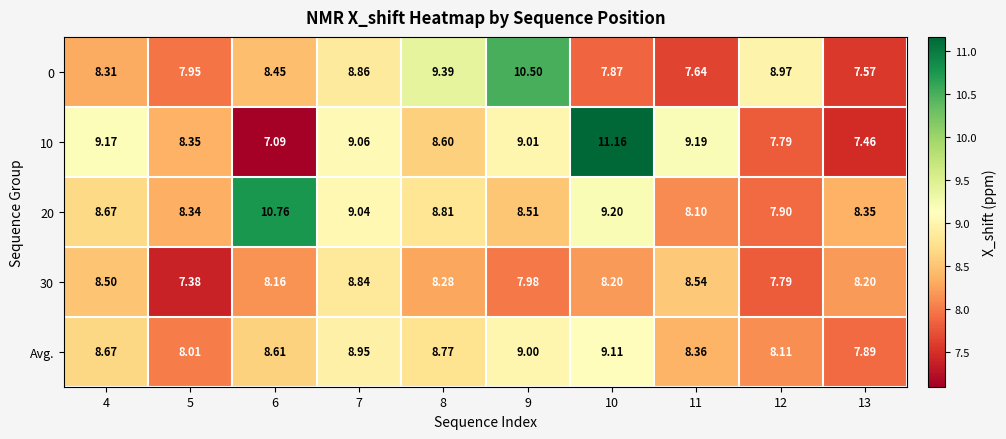

What is the total value across all series at 10?

45.5